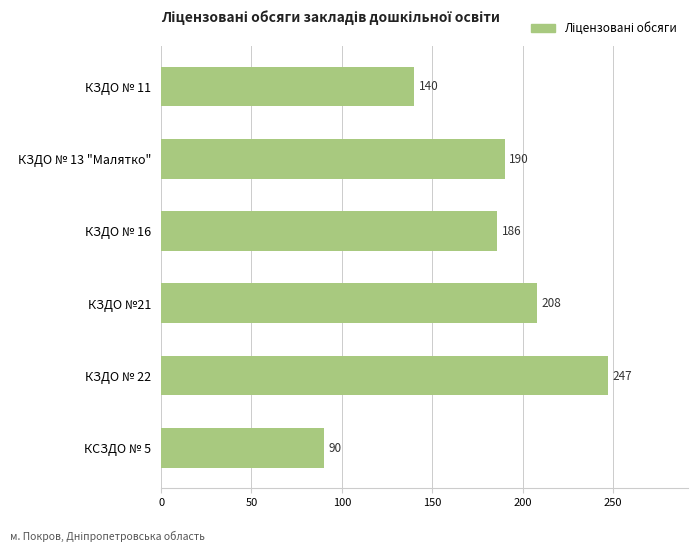

What is the sum of the values at КЗДО № 13 "Малятко" and КЗДО №21?

398